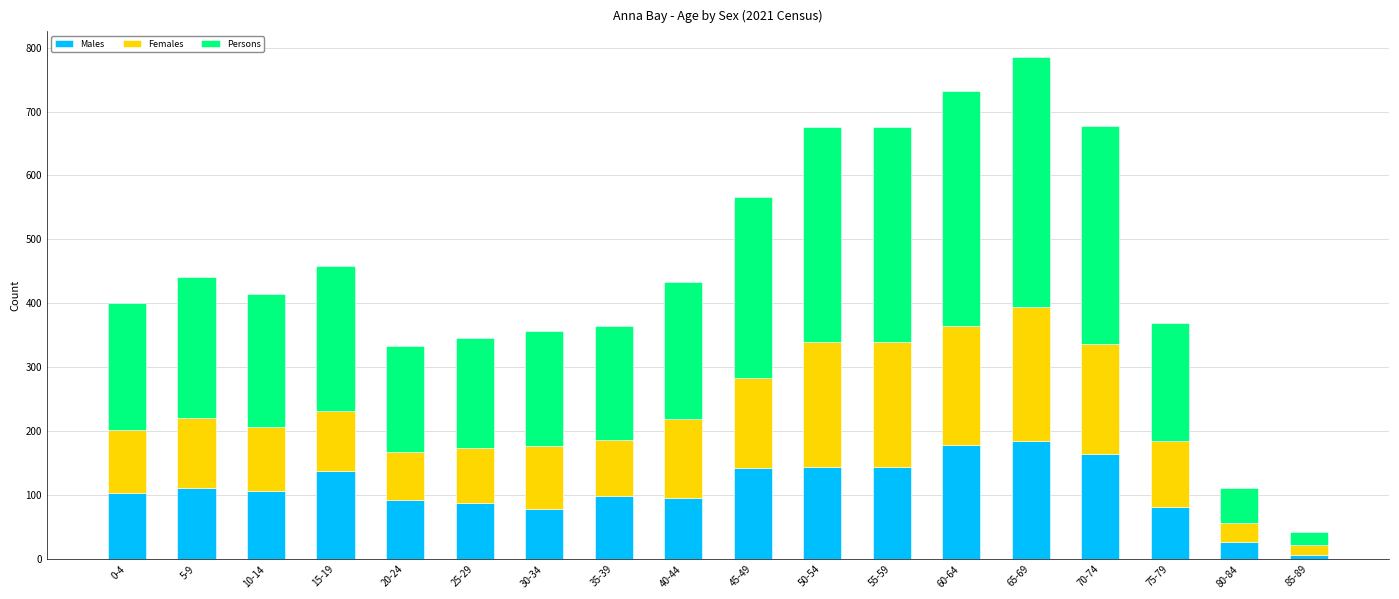

The Males series shows 82 at 75-79. True or false?

True